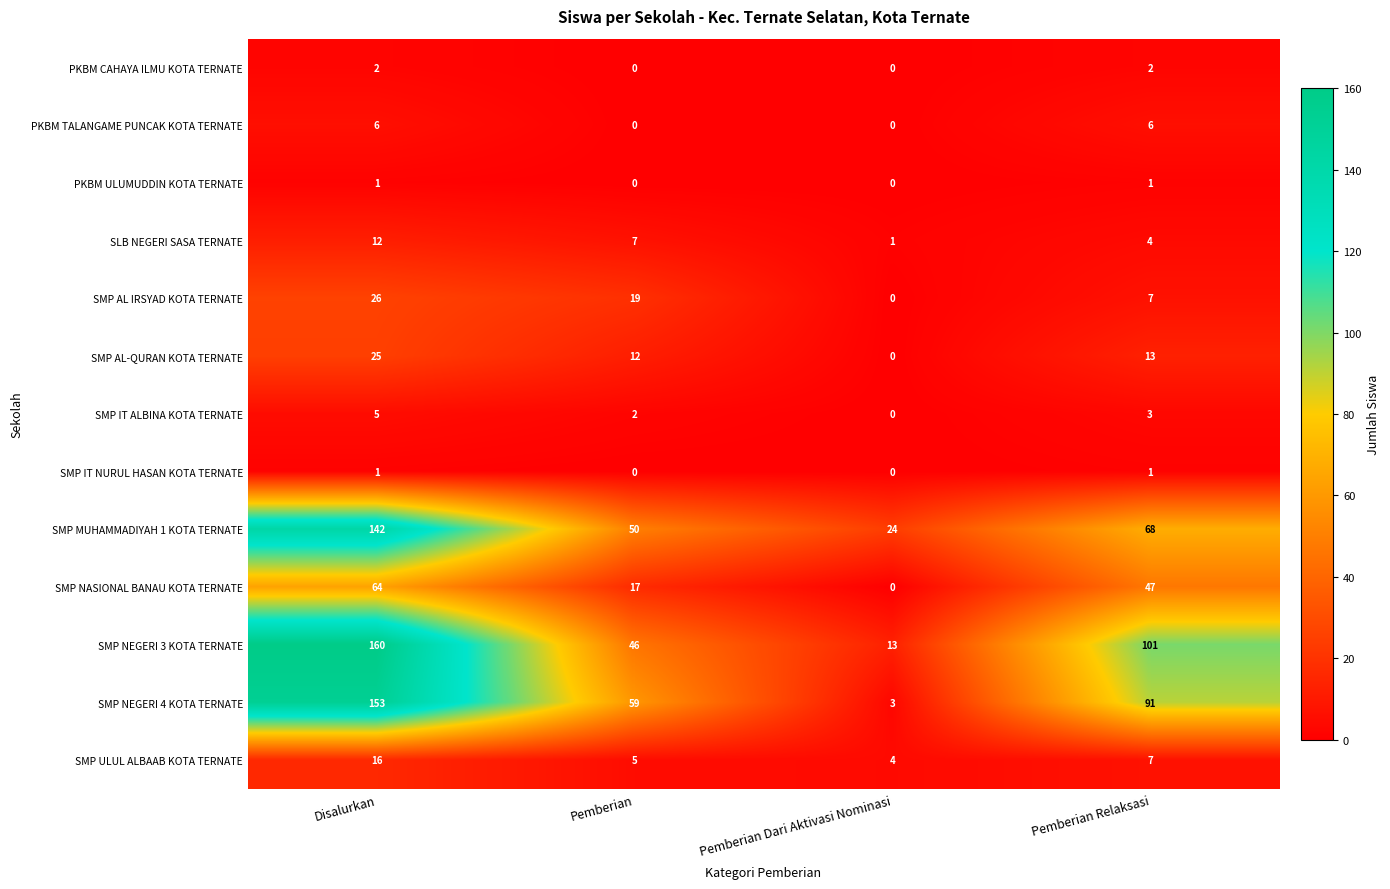

Count the SMP MUHAMMADIYAH 1 KOTA TERNATE values in the range 50 to 142.

3